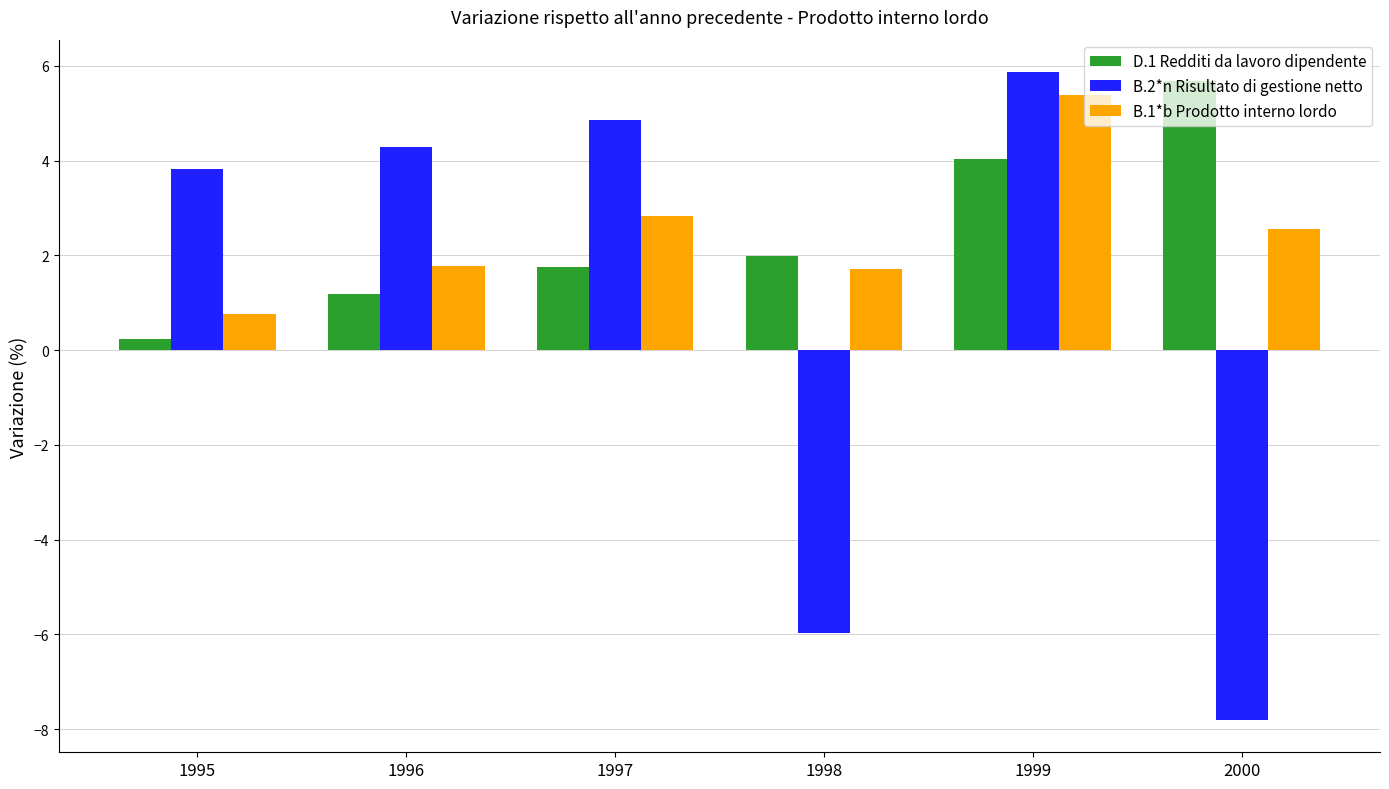

Where is B.2*n Risultato di gestione netto nearest to the value 0?

1995